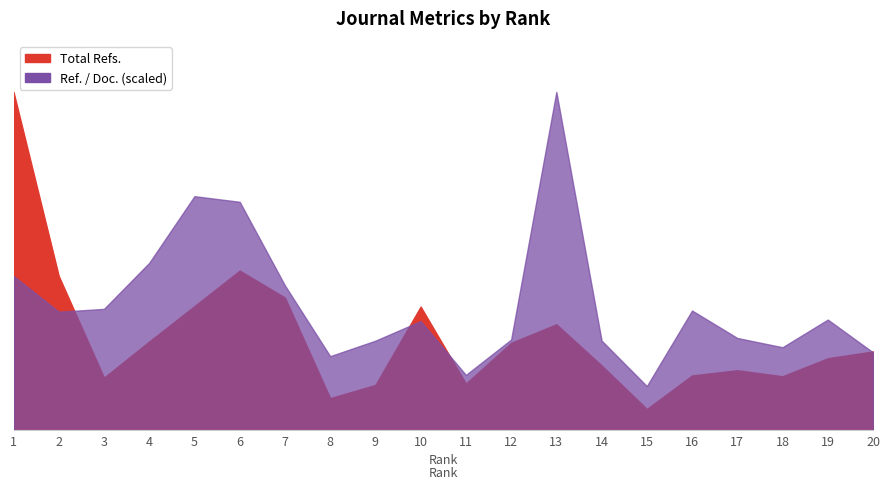

Reading left to right, list all the values displayed in this chart.

Total Refs.: 1=2968.0	2=1354.0	3=462.0	4=779.0	5=1089.0	6=1401.0	7=1164.0	8=282.0	9=398.0	10=1085.0	11=410.0	12=767.0	13=930.0	14=569.0	15=187.0	16=481.0	17=527.0	18=474.0	19=632.0	20=692.0
Ref. / Doc.: 1=1353.3	2=1040.1	3=1065.0	4=1469.1	5=2053.6	6=2004.3	7=1270.8	8=650.1	9=786.2	10=957.9	11=485.8	12=795.7	13=2968.0	14=787.0	15=387.9	16=1050.5	17=809.8	18=728.5	19=971.2	20=683.7